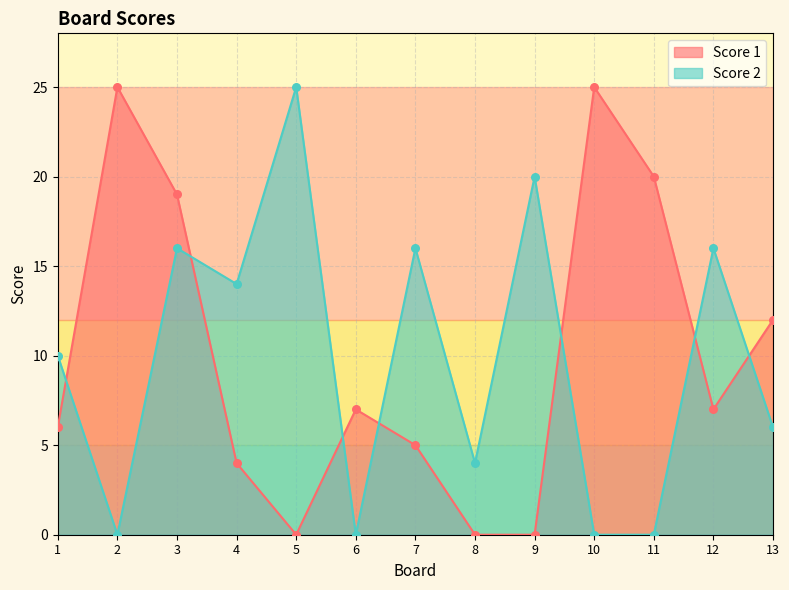

What is the total value across all series at 11?

20